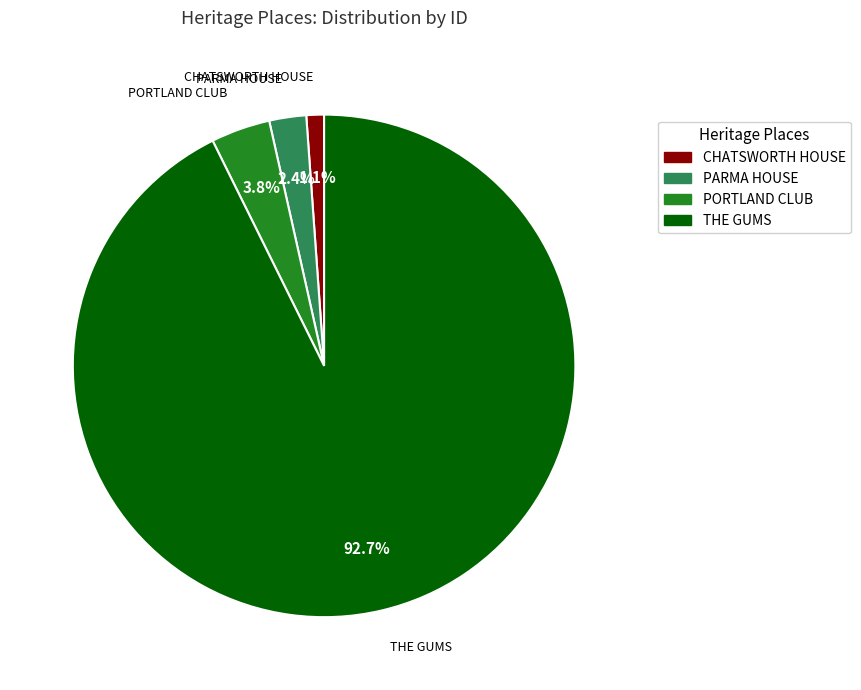

Is it true that CHATSWORTH HOUSE is 11% of the pie?

False